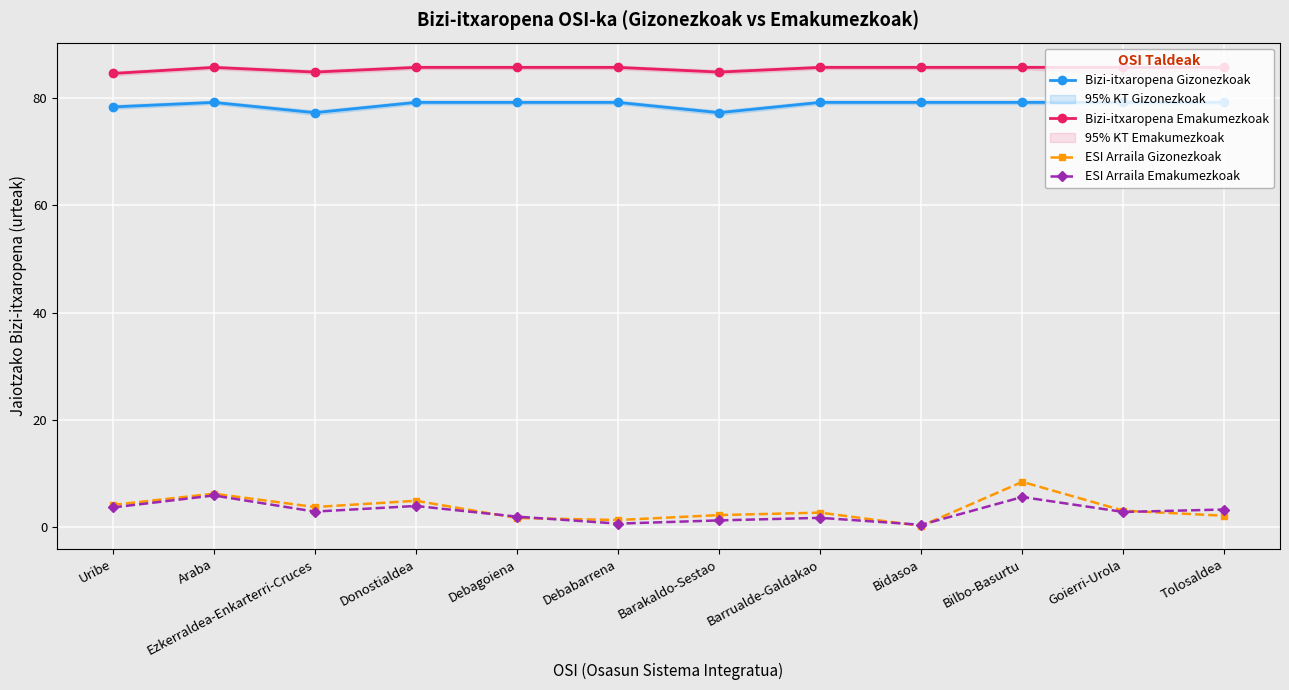

Which series changed the most between Bidasoa and Goierri-Urola?

ESI Arraila Gizonezkoak